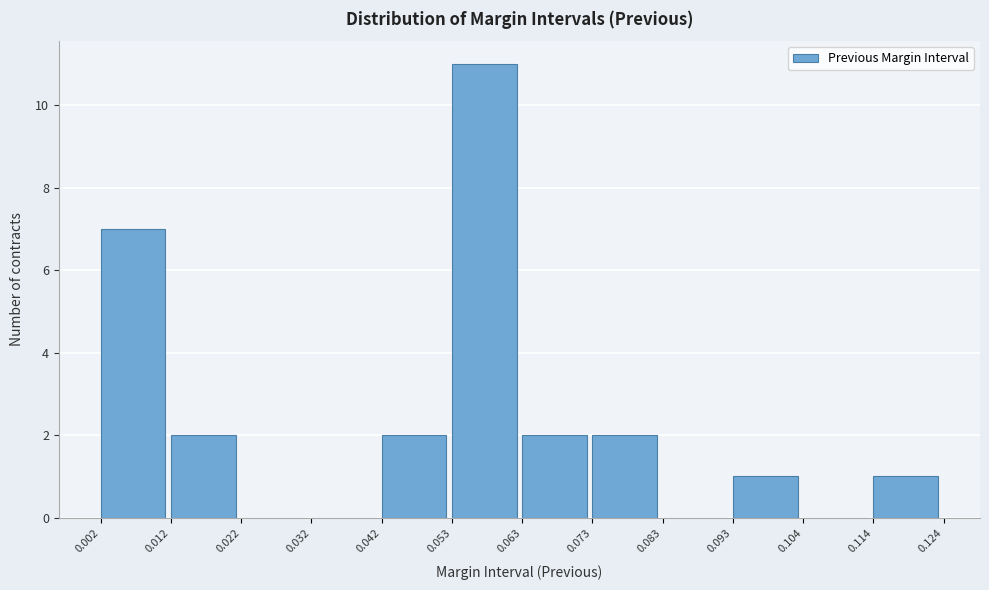

How tall is the bar that spans 0.012 to 0.022 on the x-axis? The values are not printed on the chart, so give them approximately, as read against the axis.

2